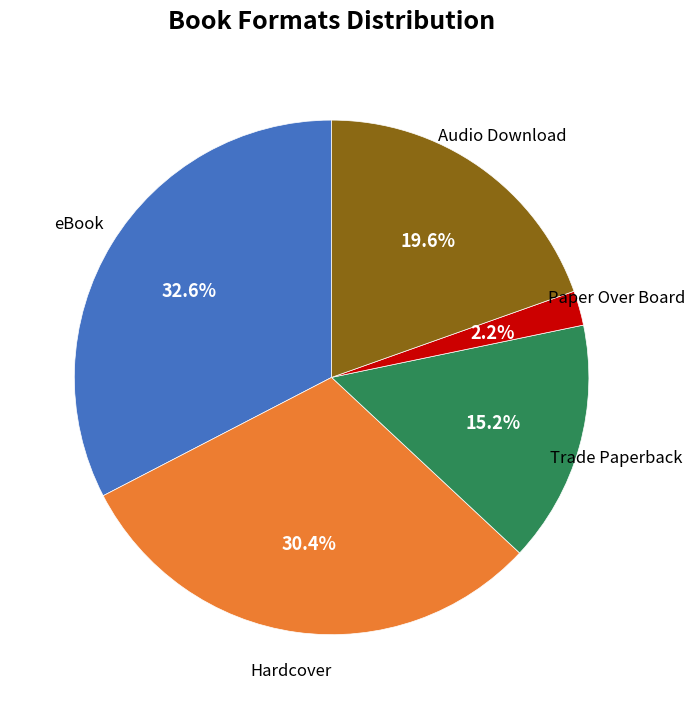

Is it true that Trade Paperback is 15% of the pie?

True